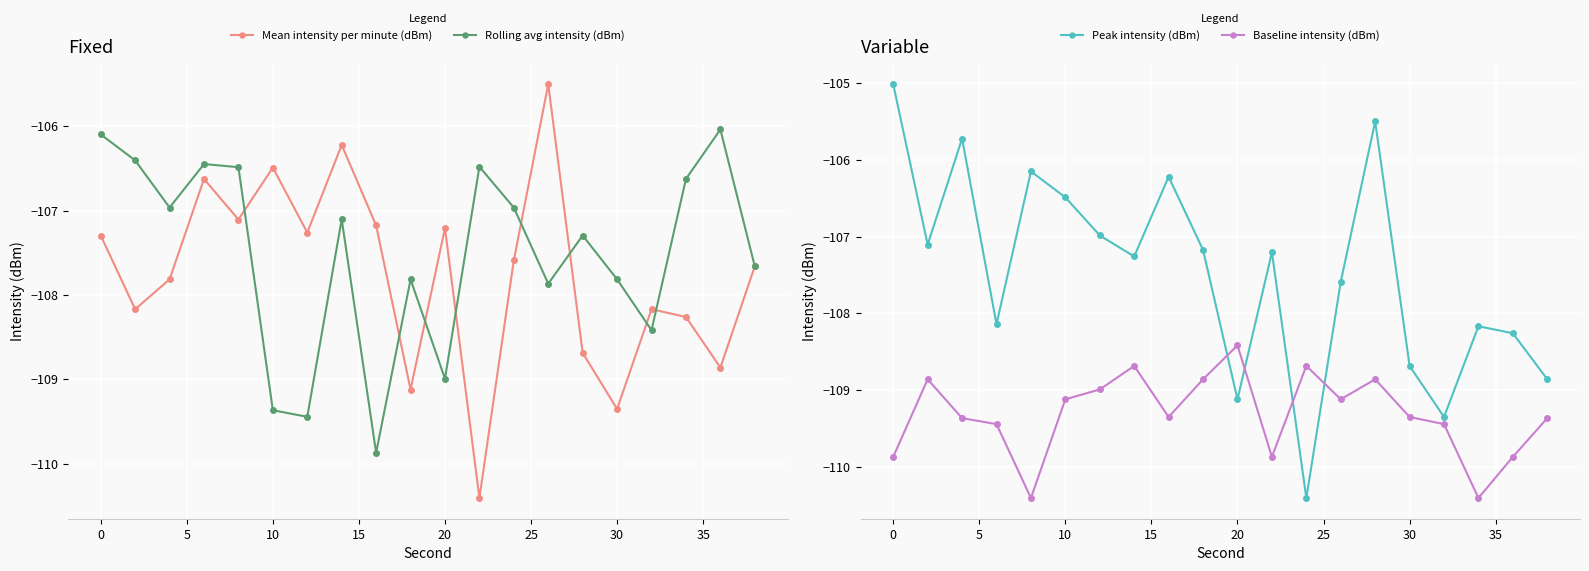

Which series ends up on top after the final intersection of Baseline intensity (dBm) and Rolling avg intensity (dBm)?

Rolling avg intensity (dBm)